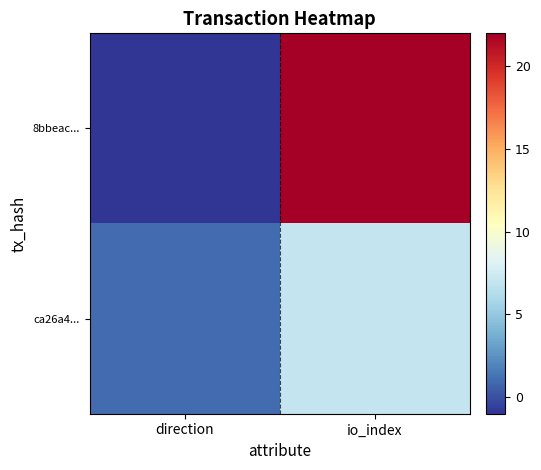

Reading left to right, list all the values displayed in this chart.

8bbeac...: direction=-1	io_index=22
ca26a4...: direction=1	io_index=7